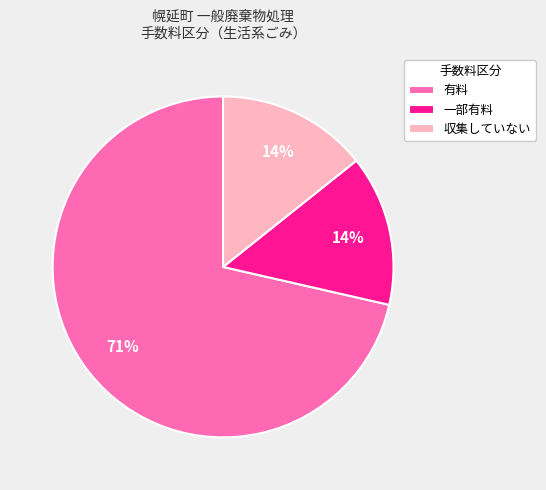

The 一部有料 slice represents 14% of the pie. True or false?

True